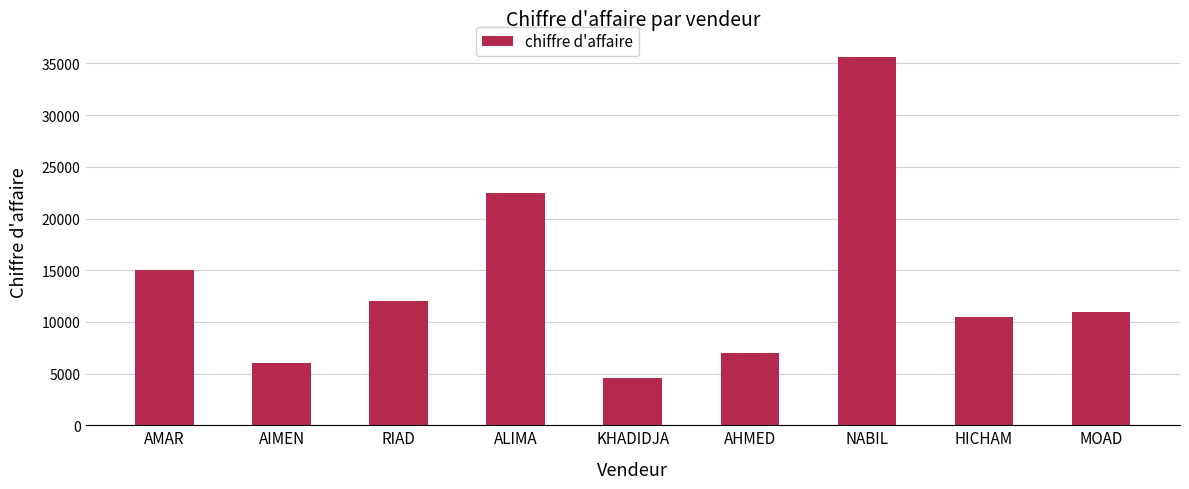

What is the approximate value at MOAD?

11000.0